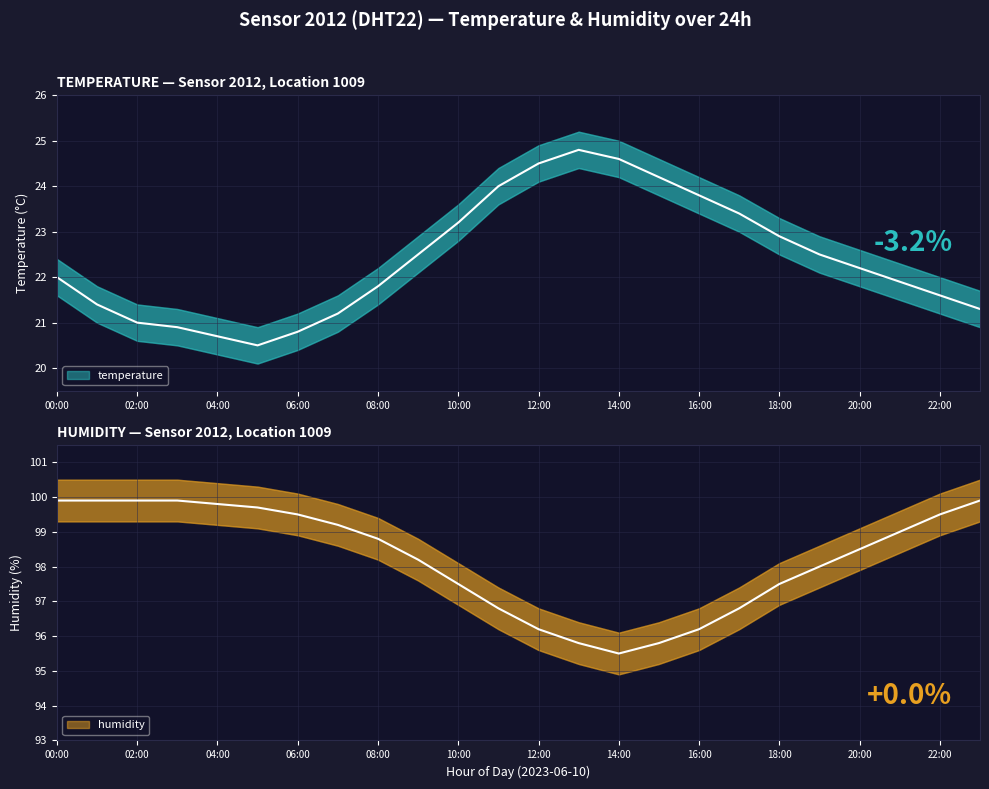

What is the label of the 7th point from the left?

06:00